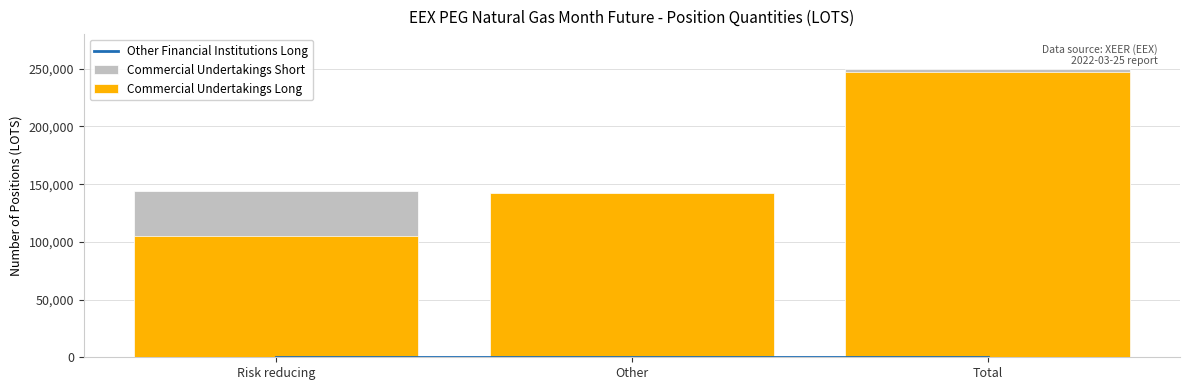

Is it true that Commercial Undertakings Short equals 63248 at Total?

False